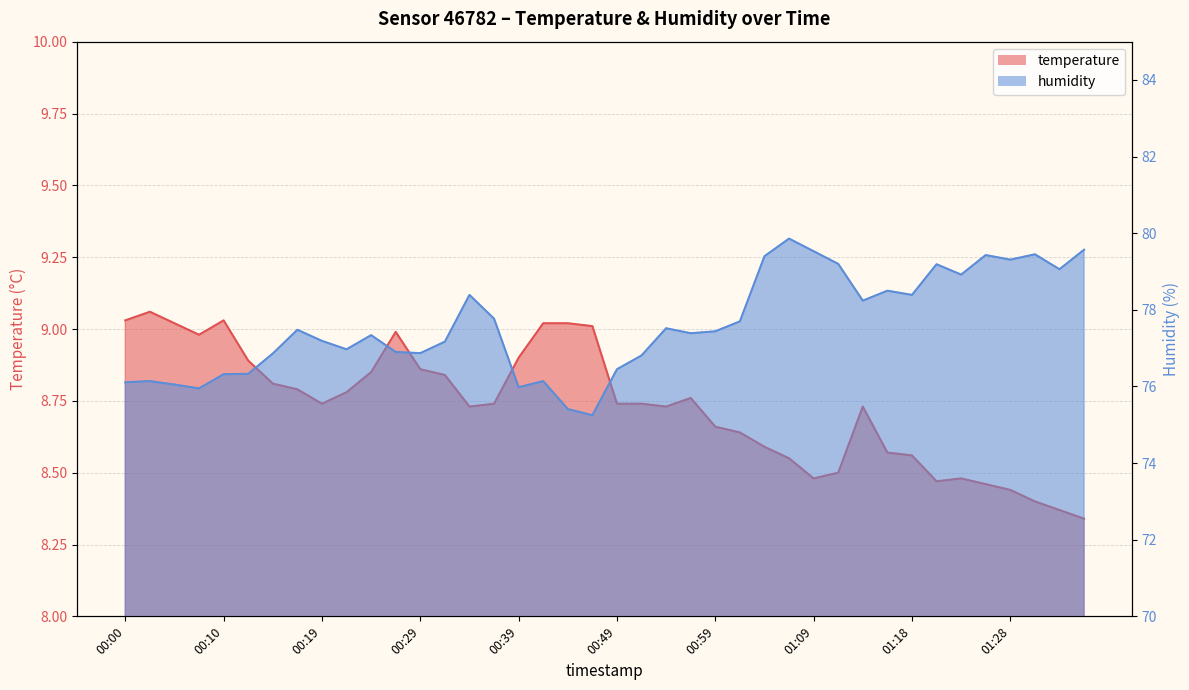

Reading left to right, extract all data points from this chart.

temperature: 9.0	9.1	9.0	9.0	9.0	8.9	8.8	8.8	8.7	8.8	8.8	9.0	8.9	8.8	8.7	8.7	8.9	9.0	9.0	9.0	8.7	8.7	8.7	8.8	8.7	8.6	8.6	8.6	8.5	8.5	8.7	8.6	8.6	8.5	8.5	8.5	8.4	8.4	8.4	8.3
humidity: 76.1	76.1	76.0	76.0	76.3	76.3	76.9	77.5	77.2	77.0	77.3	76.9	76.9	77.2	78.4	77.8	76.0	76.1	75.4	75.2	76.5	76.8	77.5	77.4	77.4	77.7	79.4	79.9	79.5	79.2	78.2	78.5	78.4	79.2	78.9	79.4	79.3	79.5	79.1	79.6